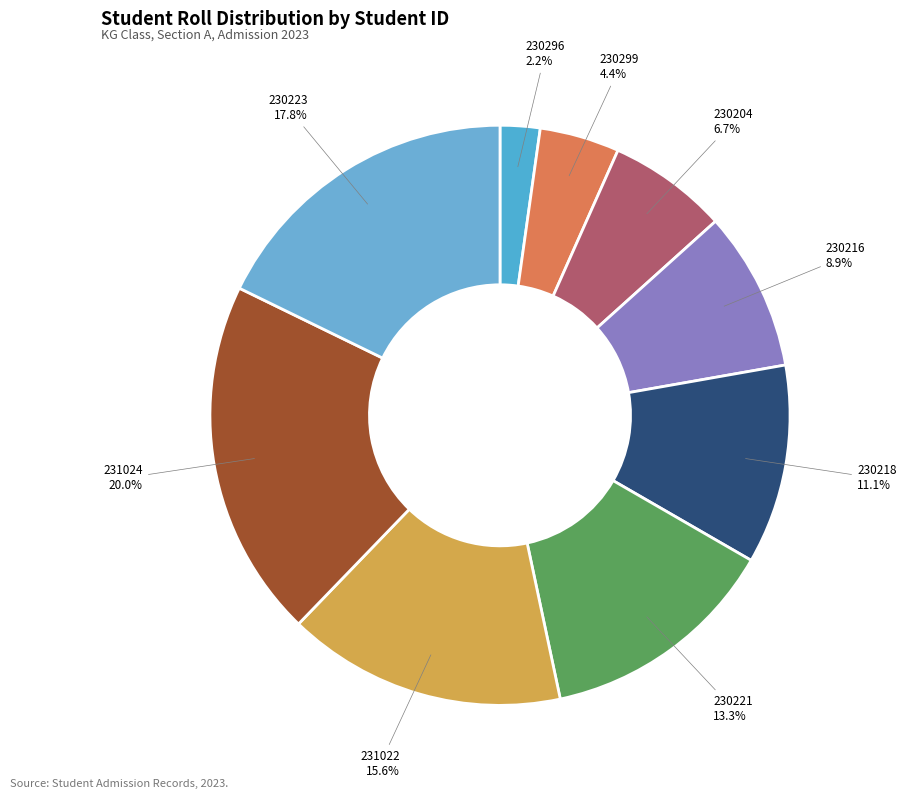

What is the largest slice in the pie chart?

231024